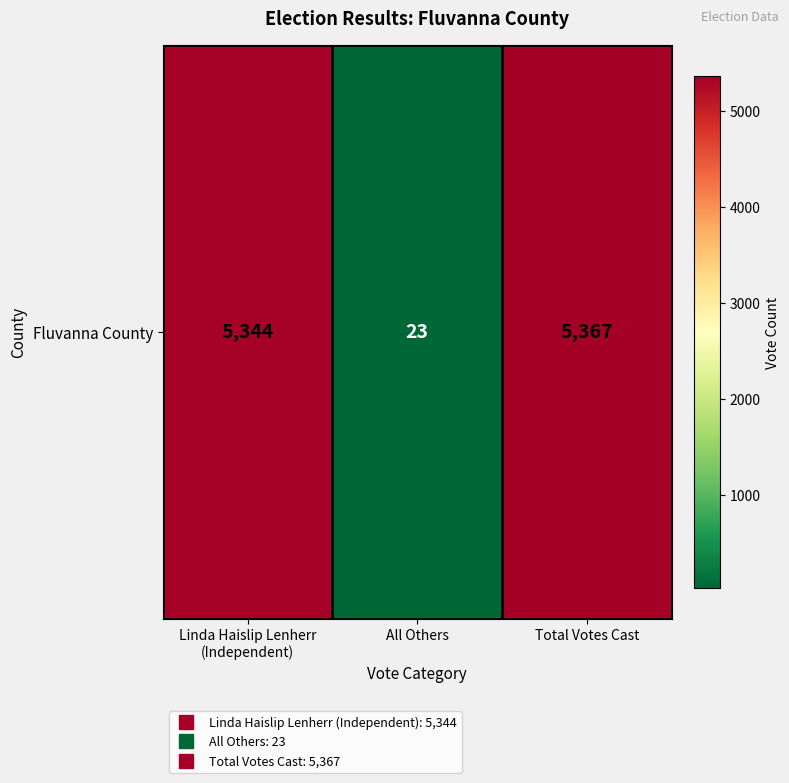

What is the average value?

3578